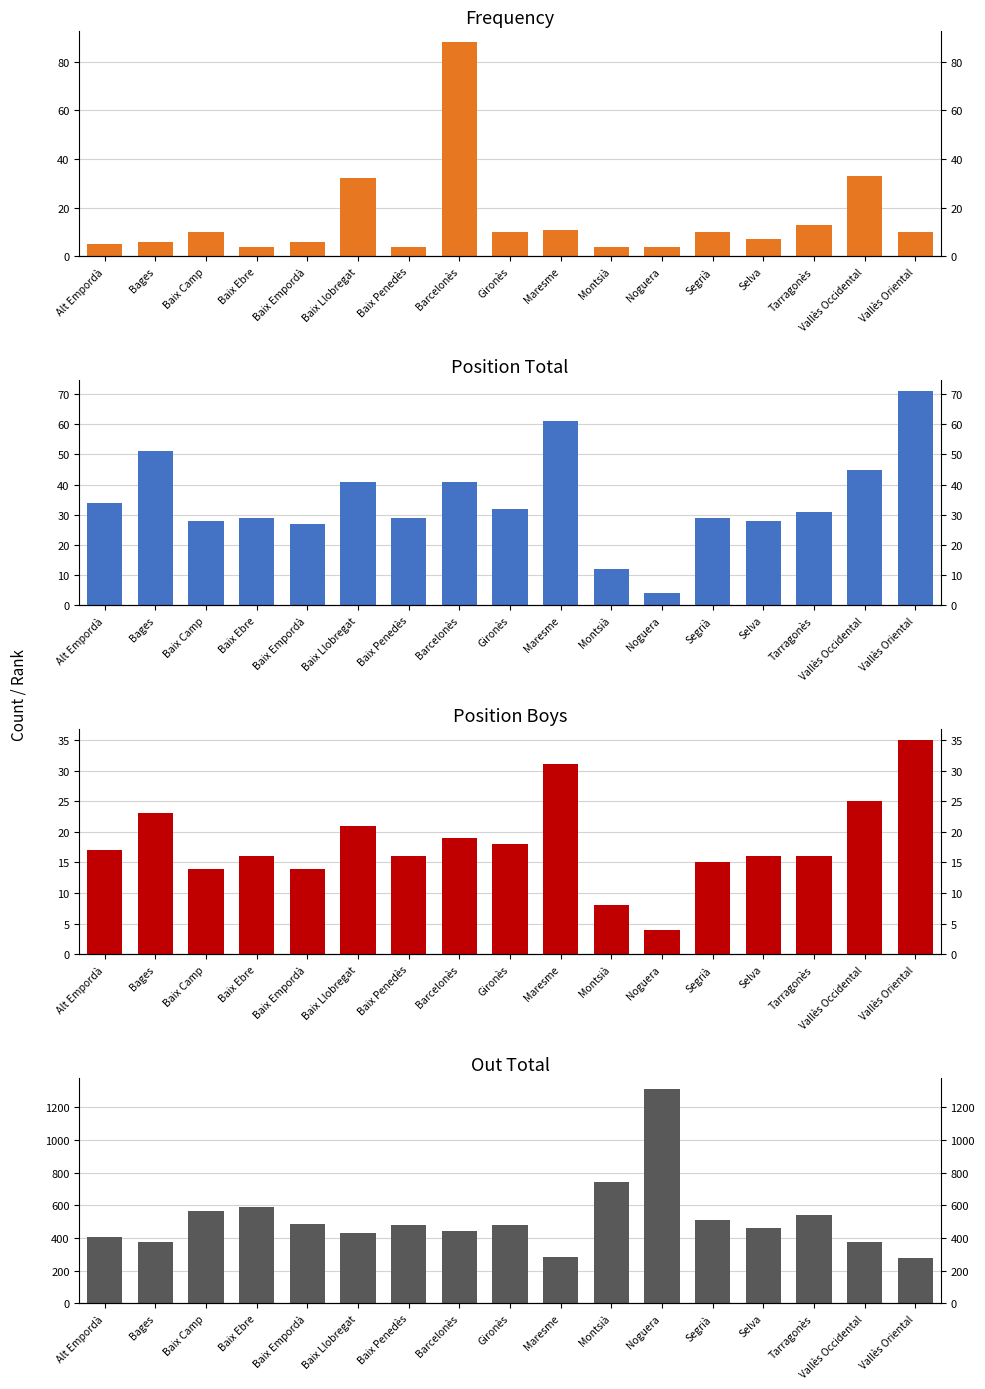

Does the chart contain stacked bars?

No